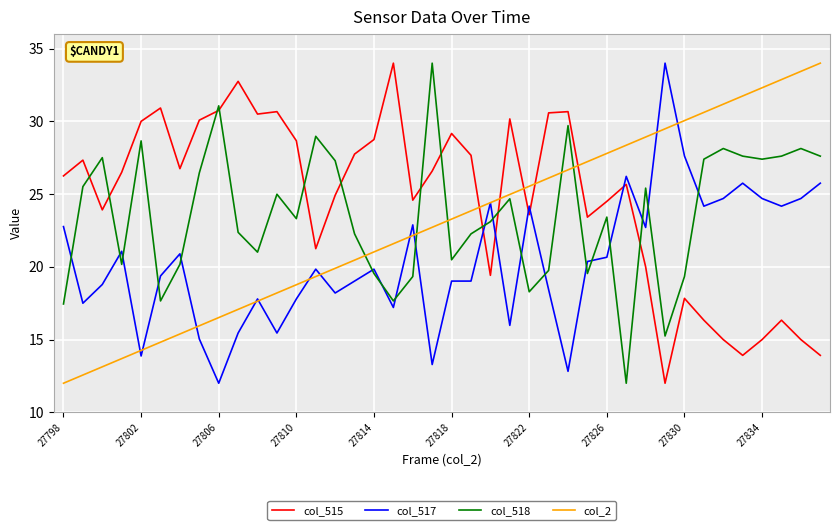

Which series ends up on top after the final intersection of col_517 and col_515?

col_517